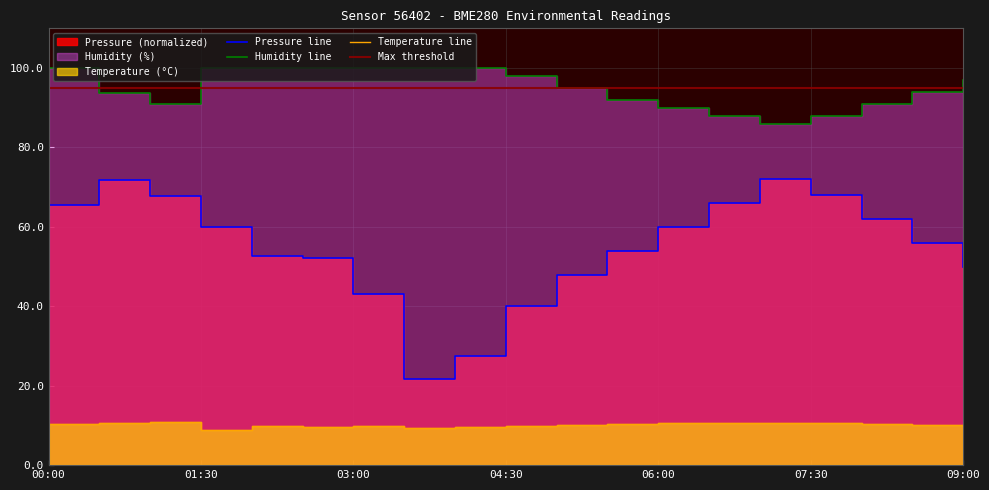

The humidity series shows 100.0 at 02:30. True or false?

True